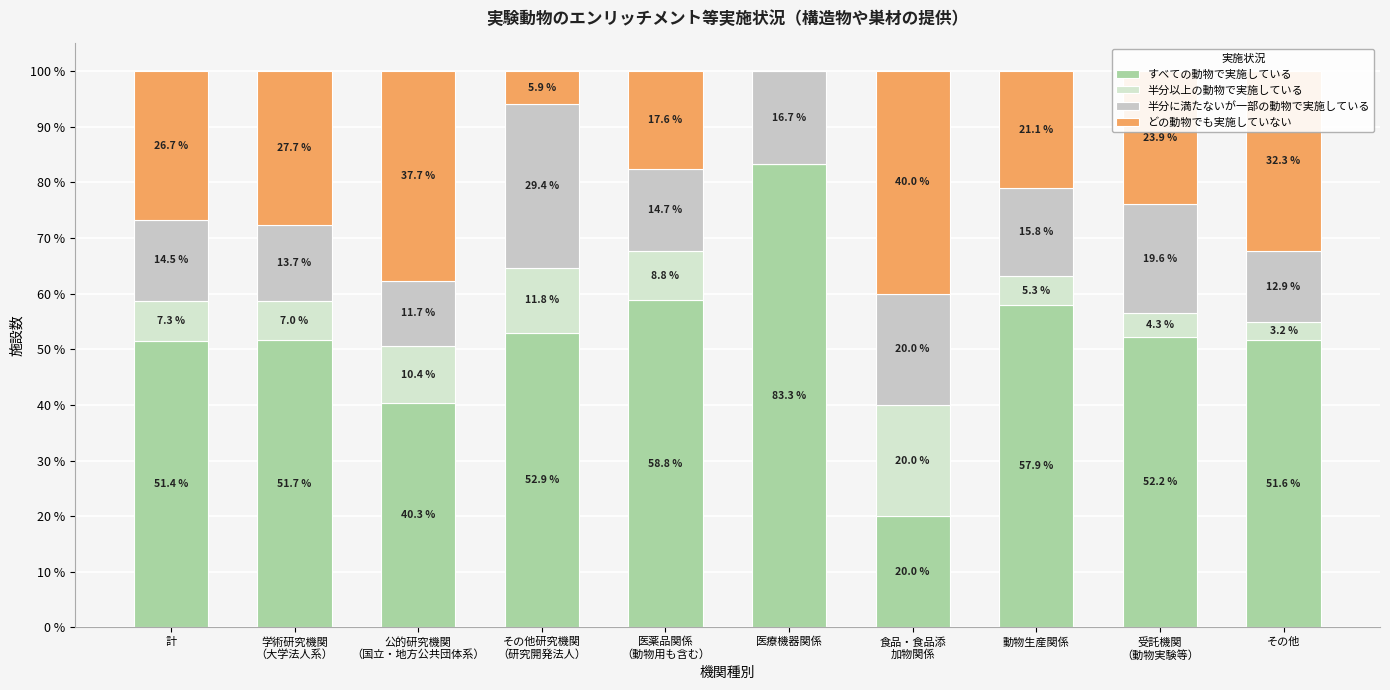

The value of 半分に満たないが一部の動物で実施している at 公的研究機関
（国立・地方公共団体系） is 11.7. True or false?

True